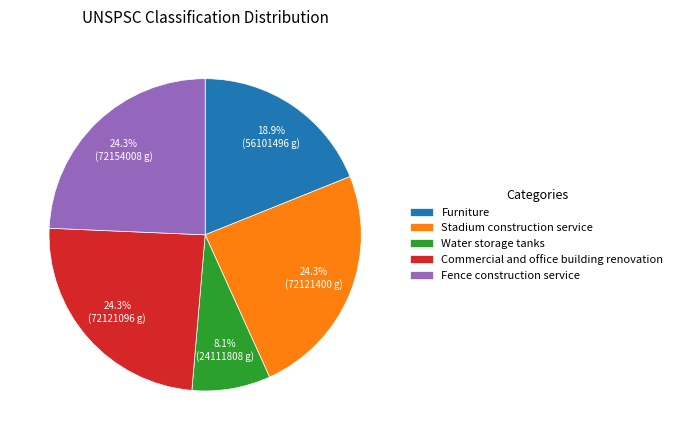

How many slices are in this pie chart?

5